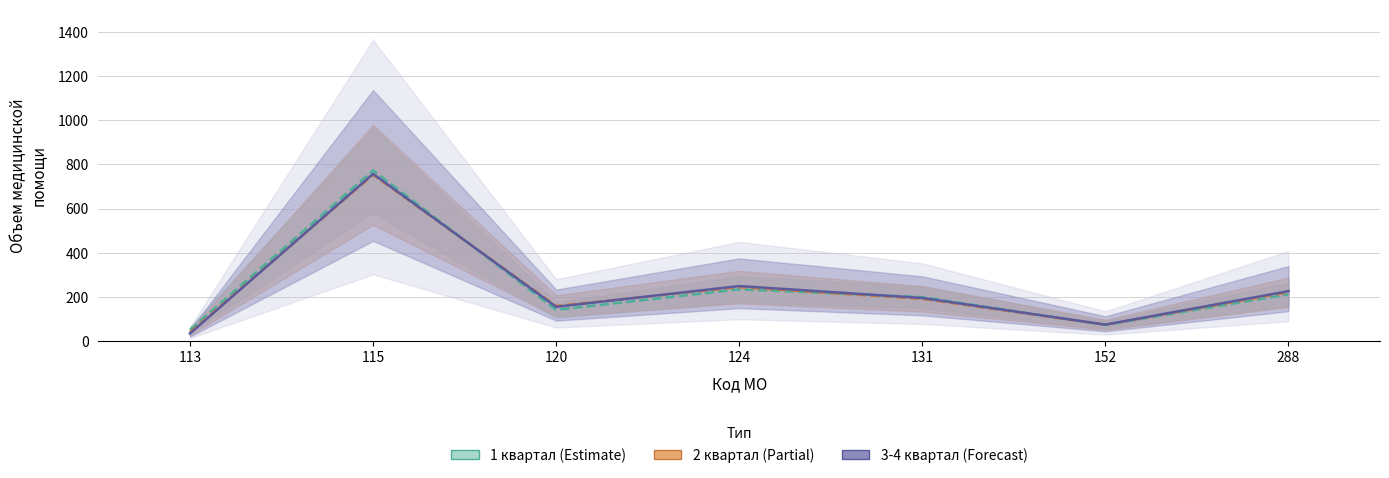

Where does the 3 квартал series first go above 196?

115